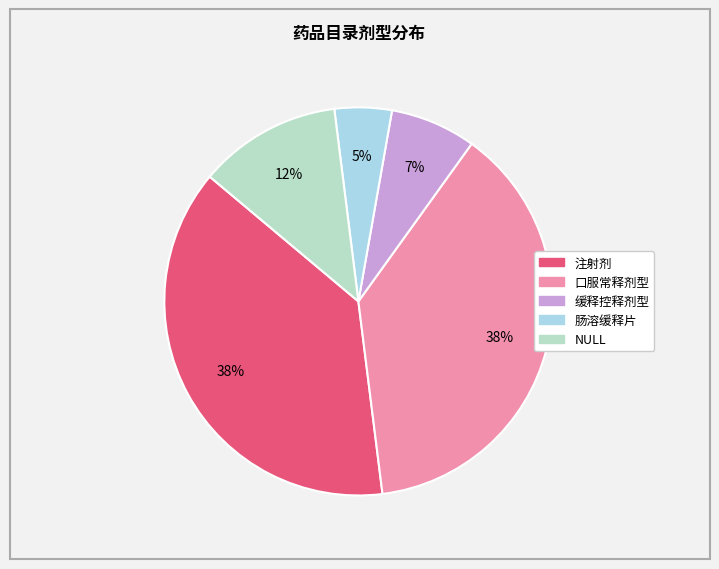

Which slice is the largest?

注射剂